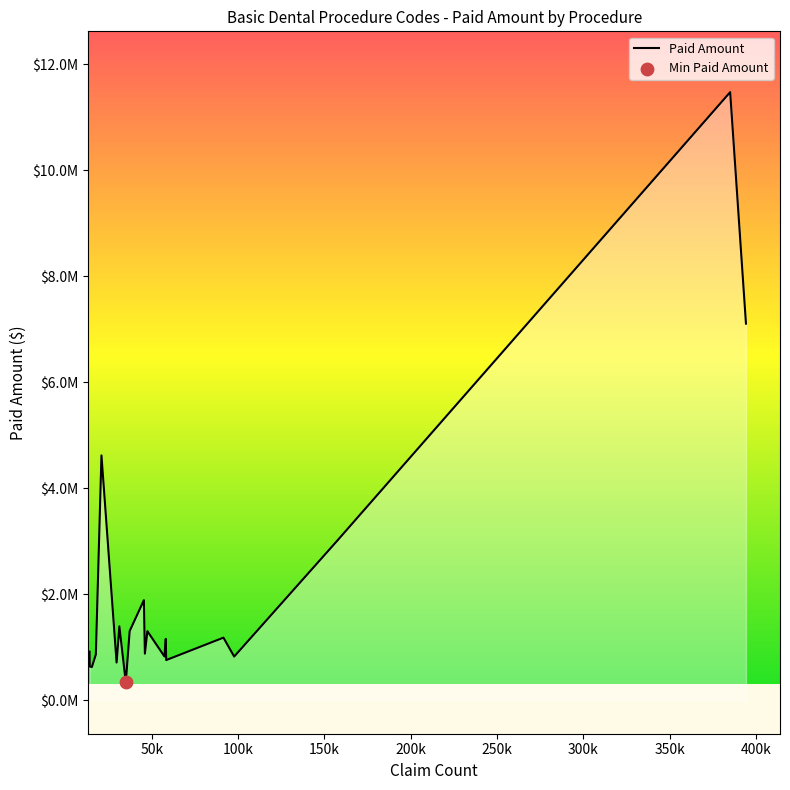

Which has a higher value, D4910 or D1120?

D4910